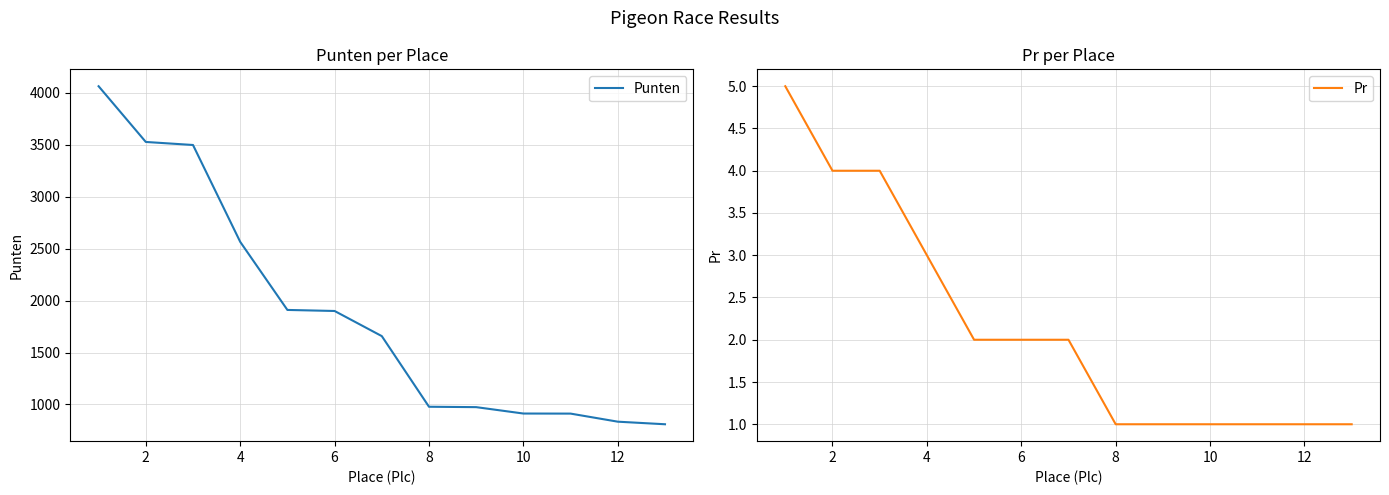

What are all the series names shown in the legend?

Punten, Pr